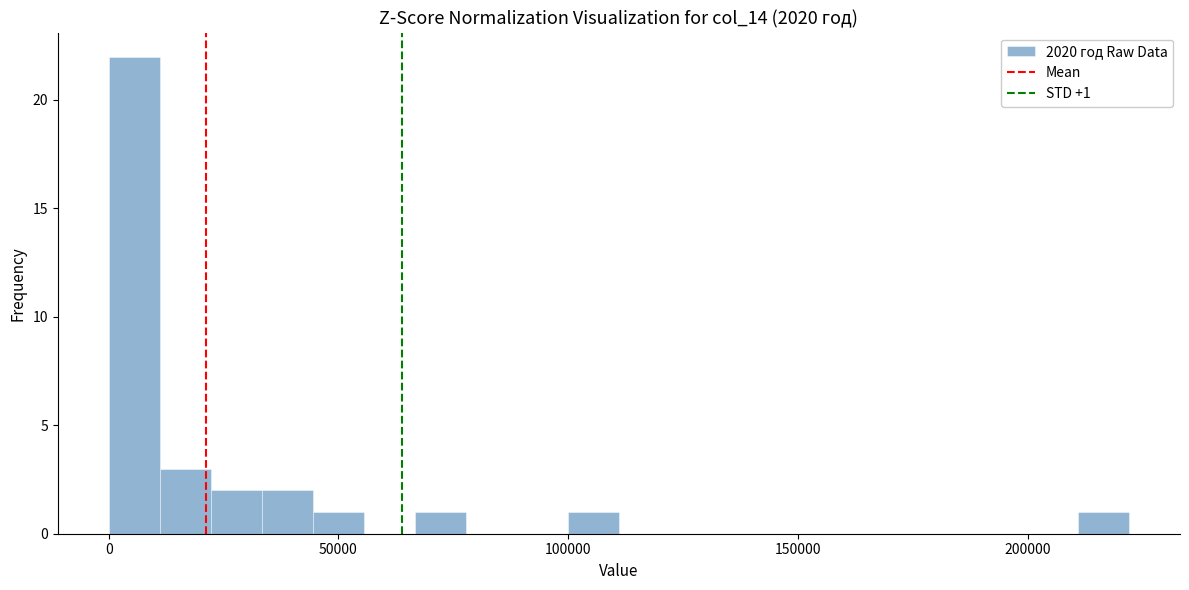

Read against the x-axis, roughly where is the centre of the tallest bar?

5000